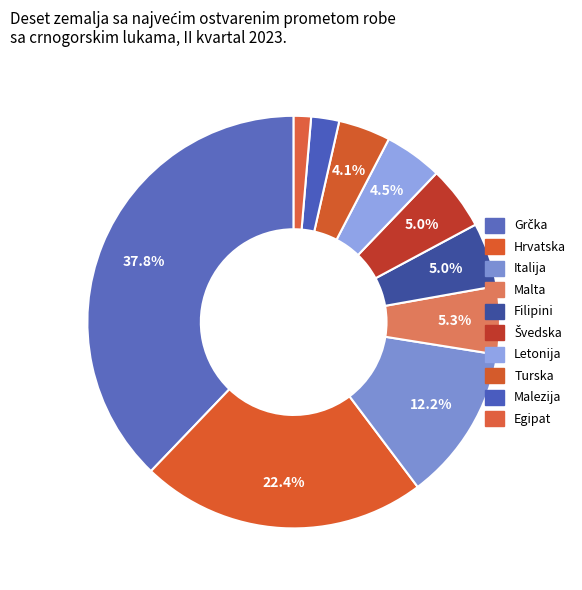

How many slices are in this pie chart?

10